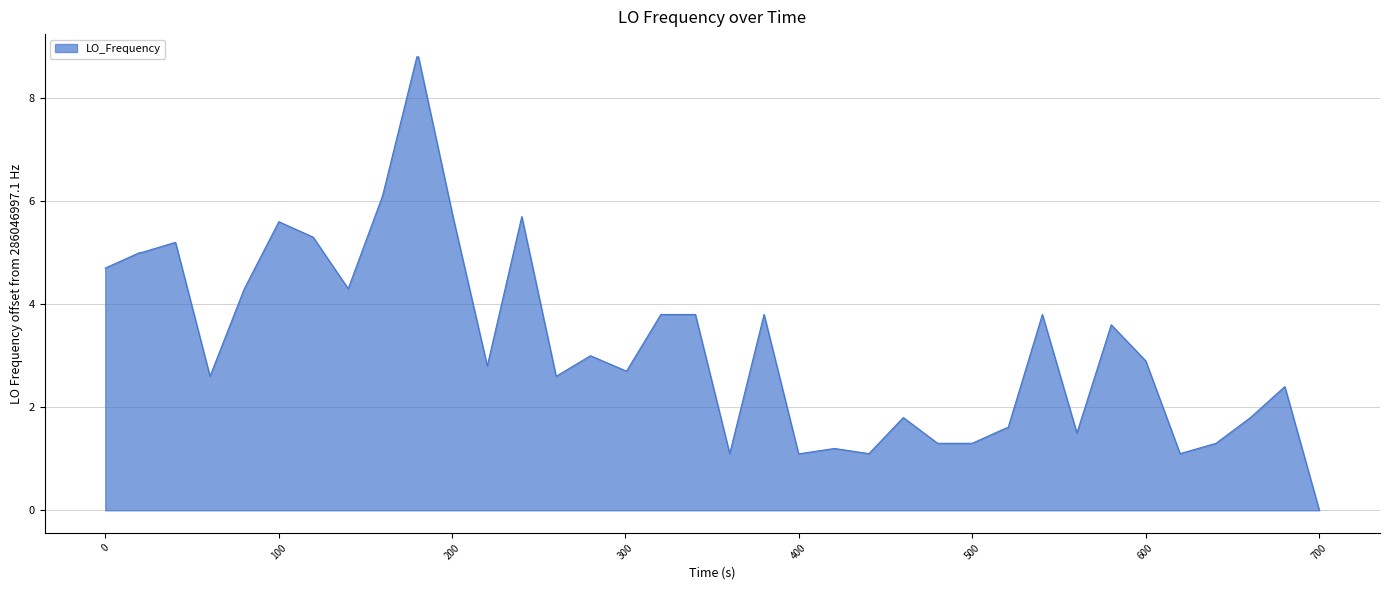

What is the greatest value displayed?

8.8